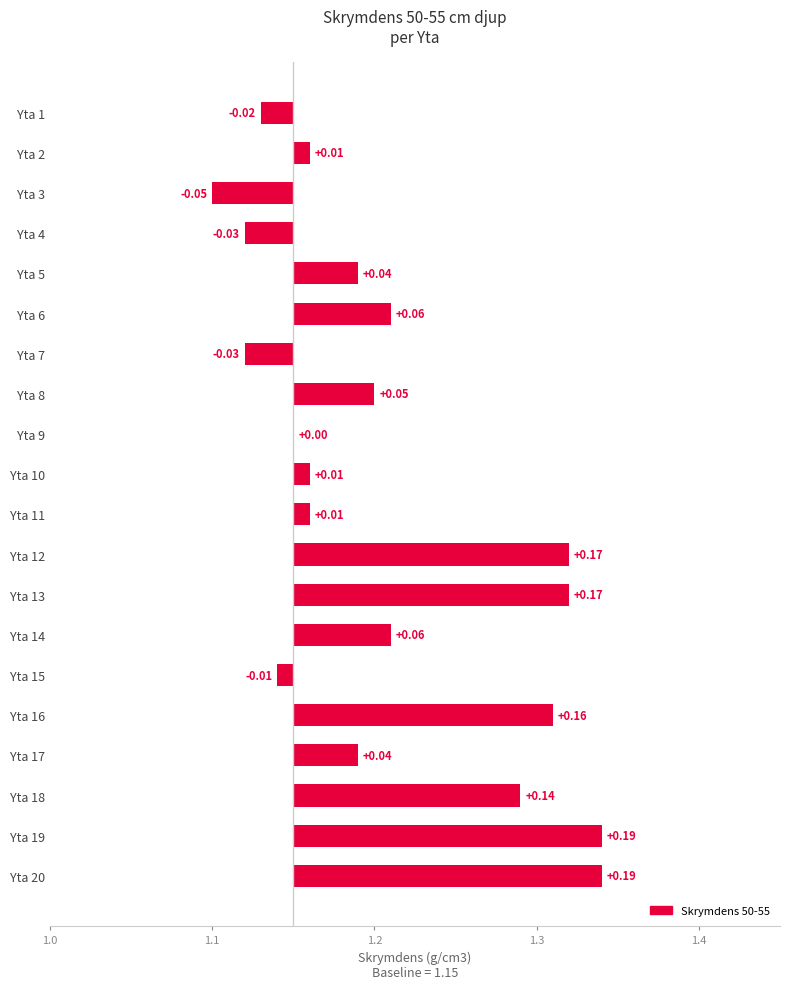

What is the greatest value displayed?

0.2